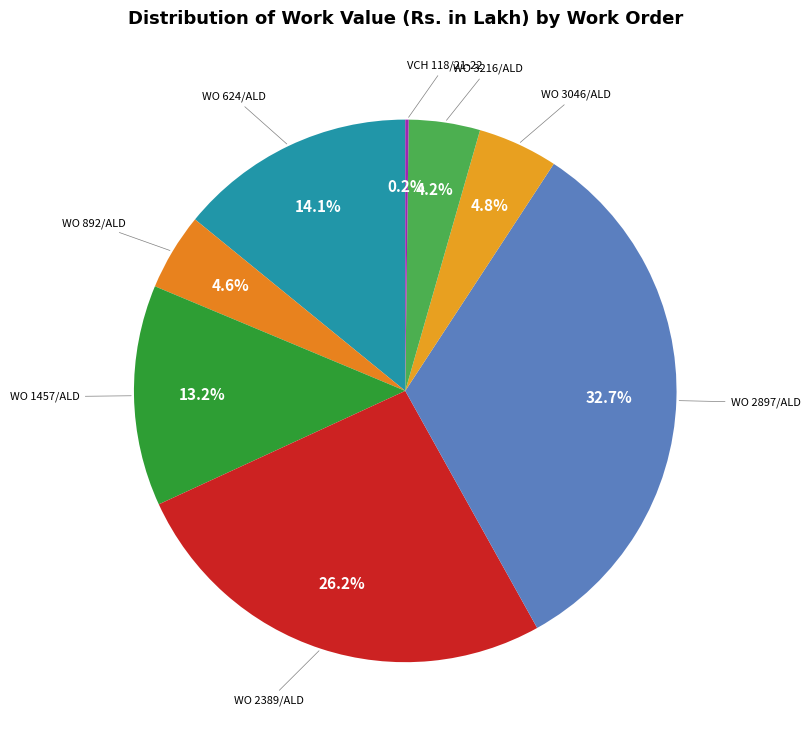

What is the smallest slice in the pie chart?

VCH 118/21-22